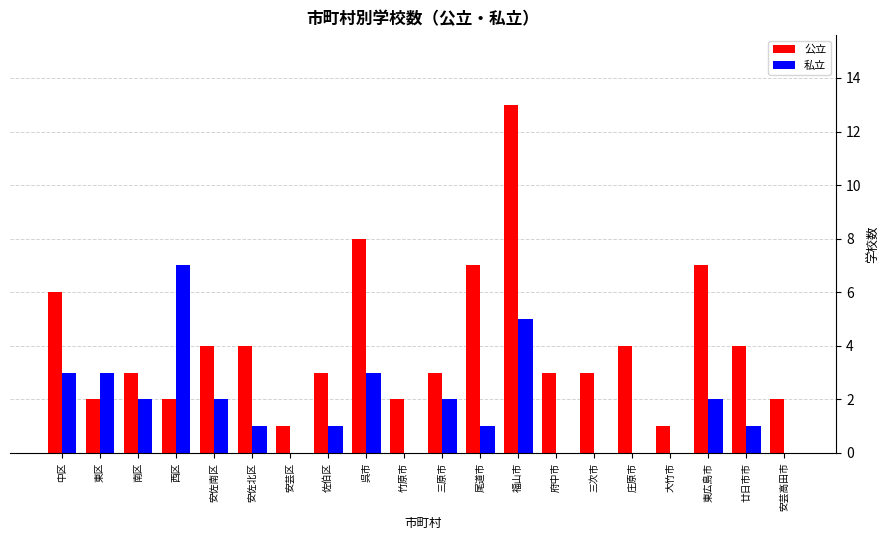

The value of 公立 at 三次市 is 4. True or false?

False